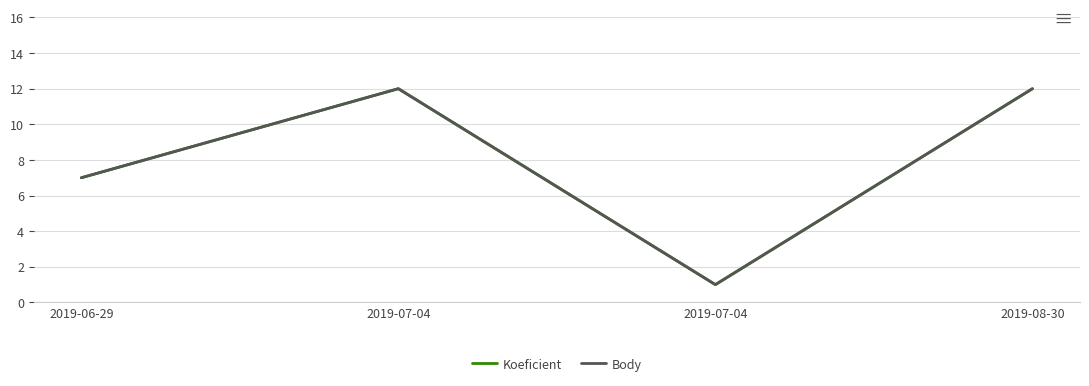

True or false: Body and Koeficient cross at least once.

False